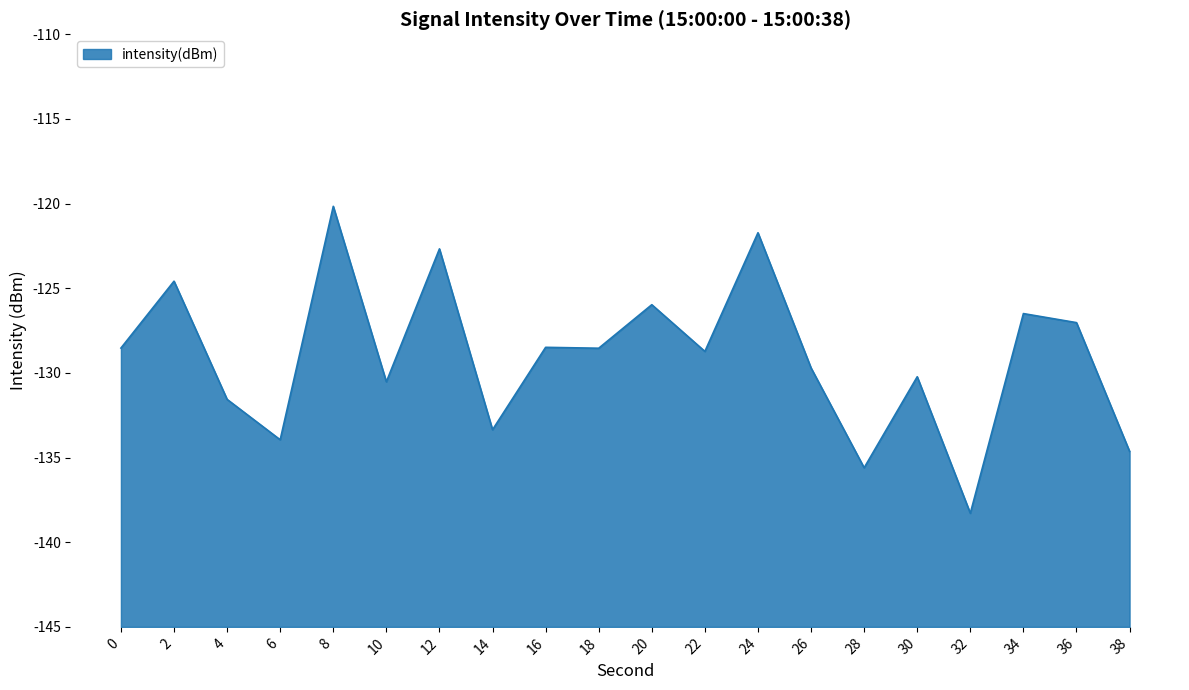

What is the difference between the values at 8 and 6?

13.8